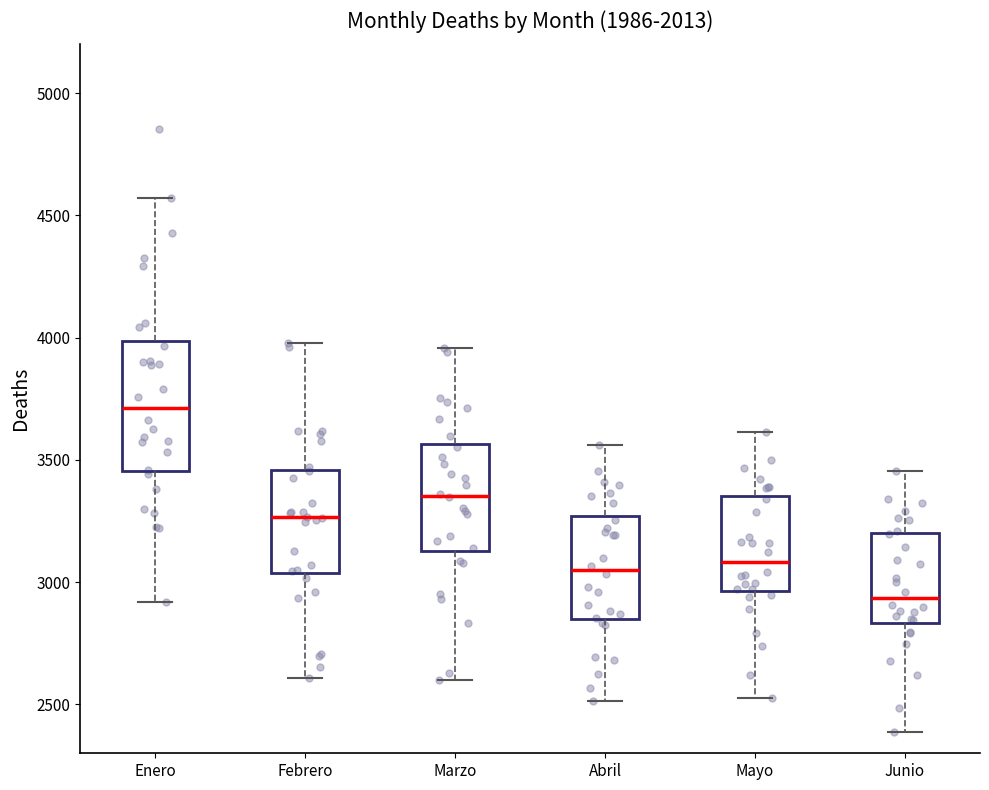

Reading left to right, read every box against the y-axis: the position of its median line, the range the box covers, and the ends of its whiskers. The values are not printed on the chart, so give them approximately, as read against the axis.

Enero: median 3700, box 3450 to 4000, whiskers 2900 to 4550
Febrero: median 3250, box 3050 to 3450, whiskers 2600 to 4000
Marzo: median 3350, box 3150 to 3550, whiskers 2600 to 3950
Abril: median 3050, box 2850 to 3250, whiskers 2500 to 3550
Mayo: median 3100, box 2950 to 3350, whiskers 2550 to 3600
Junio: median 2950, box 2850 to 3200, whiskers 2400 to 3450